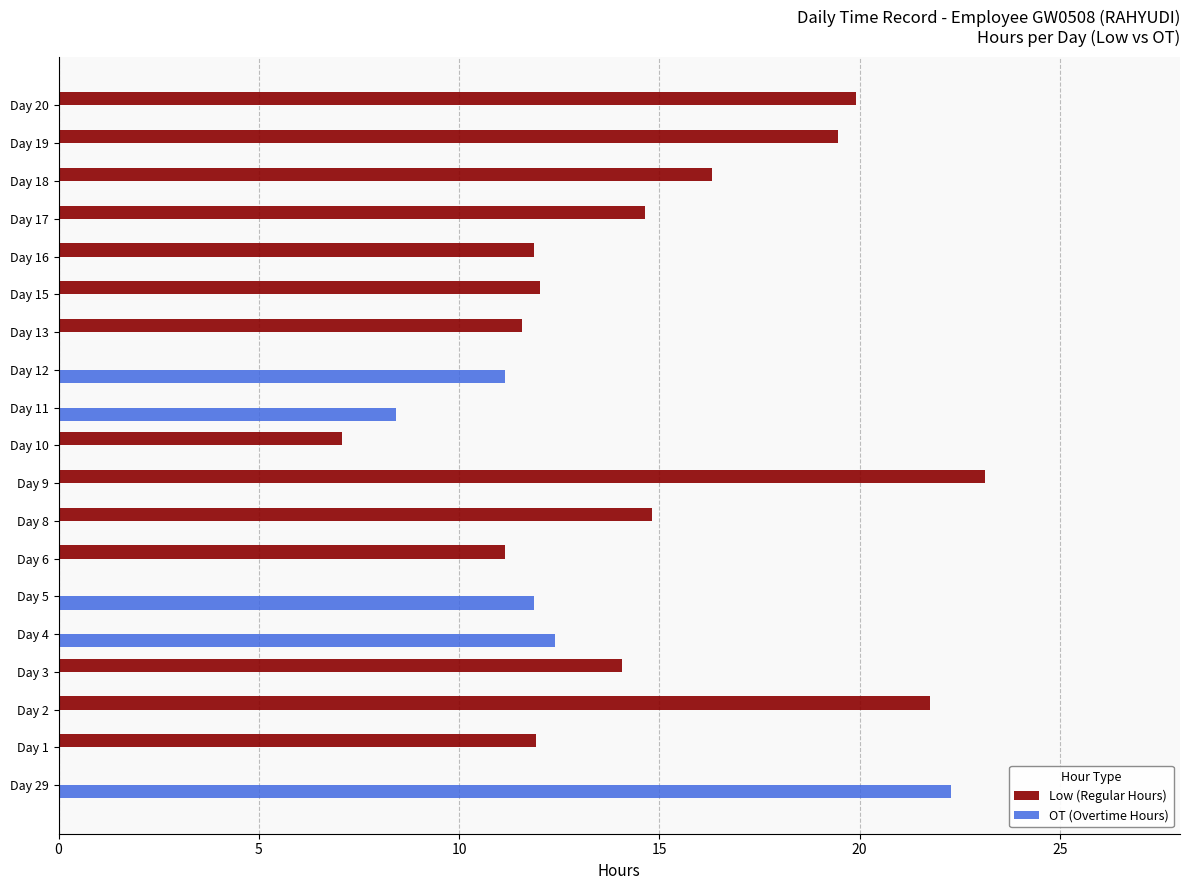

How many values in the Low (Regular Hours) series exceed 11?

13